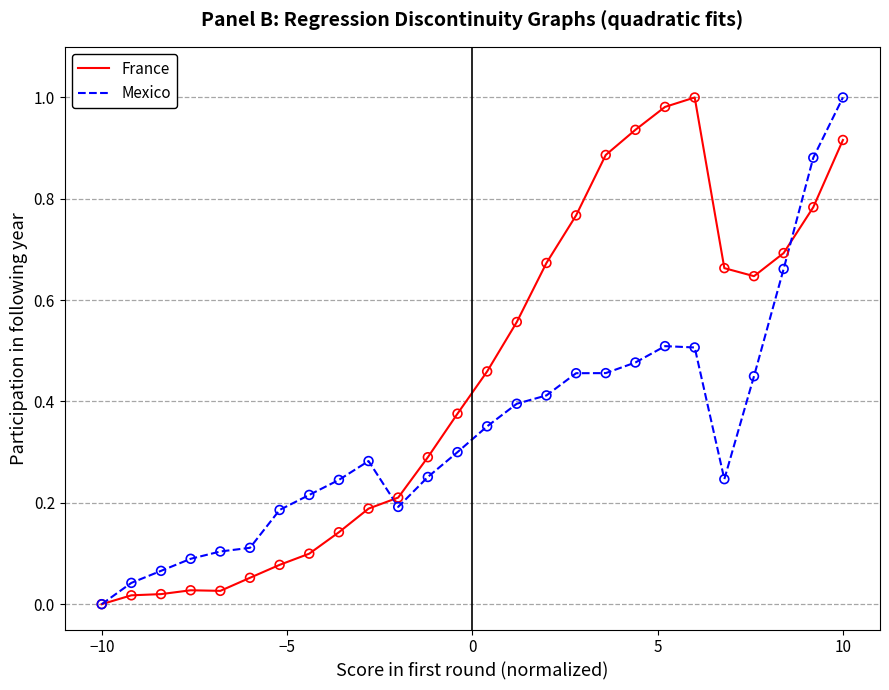

List the series in order of their overall mean, highest first.

France, Mexico